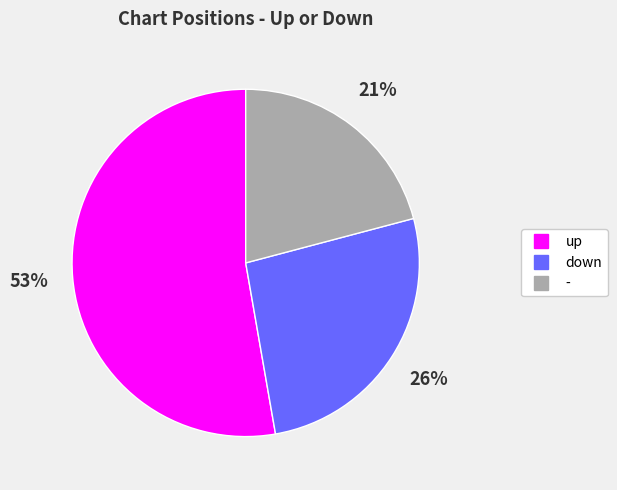

To the nearest percent, what is the combined percentage of - and up?

74%